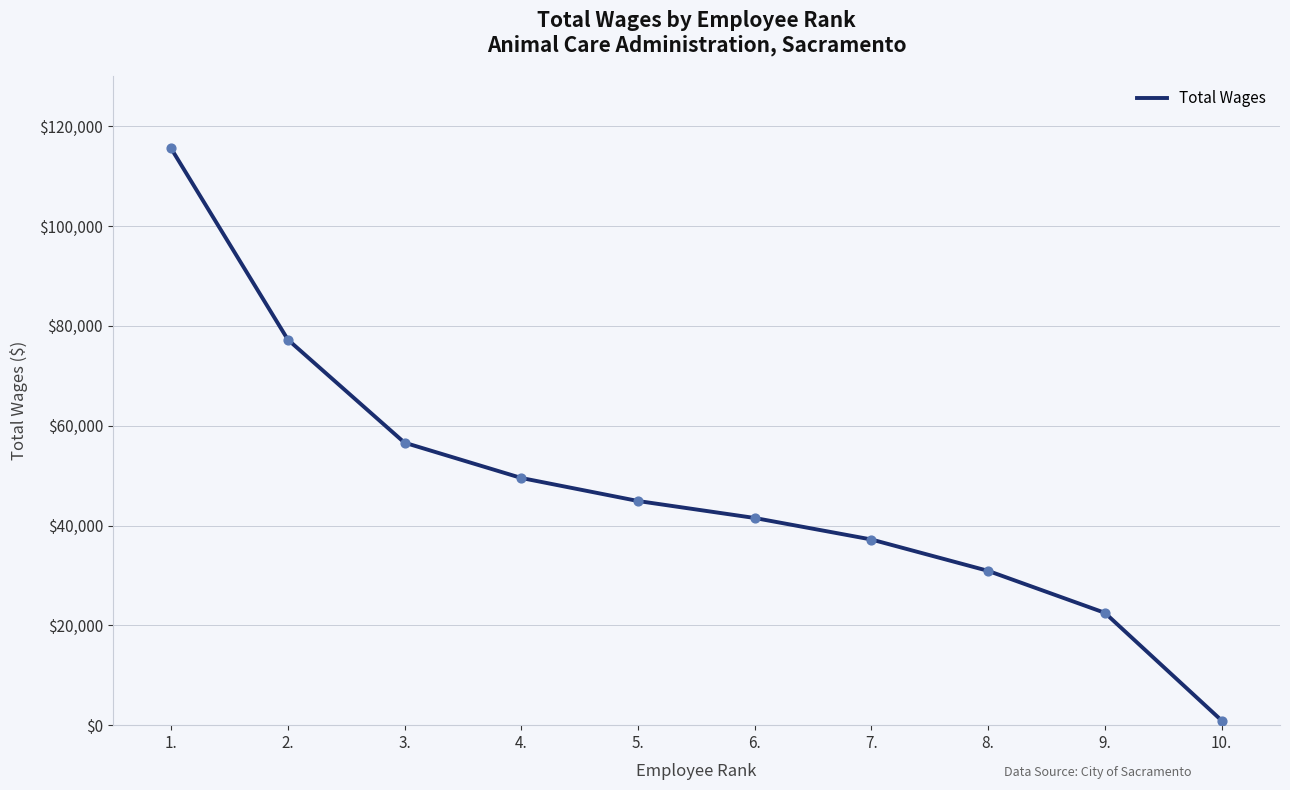

What is the ratio of the value at 4. to the value at 5.?

1.1